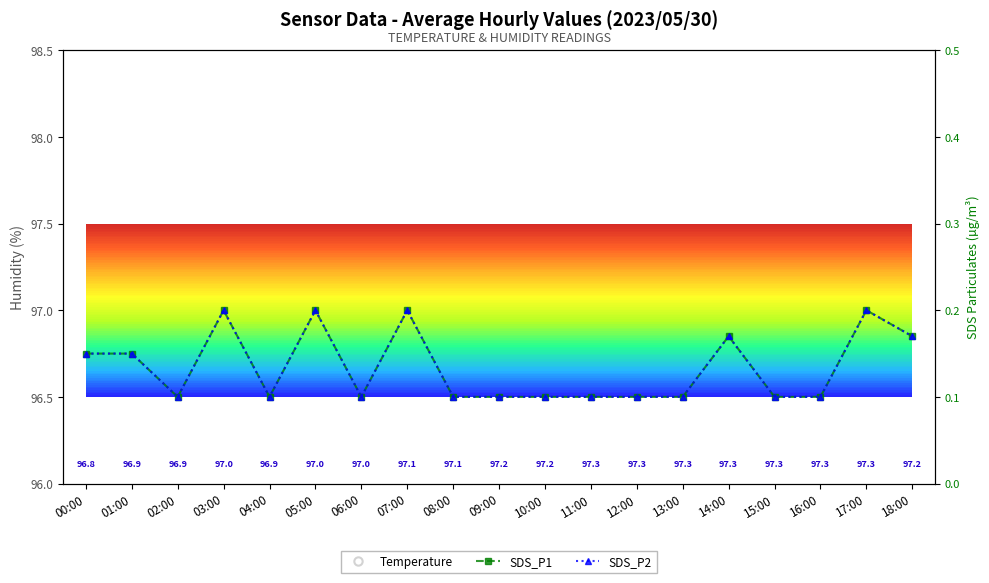

Where is the first local minimum for SDS_P2?

02:00